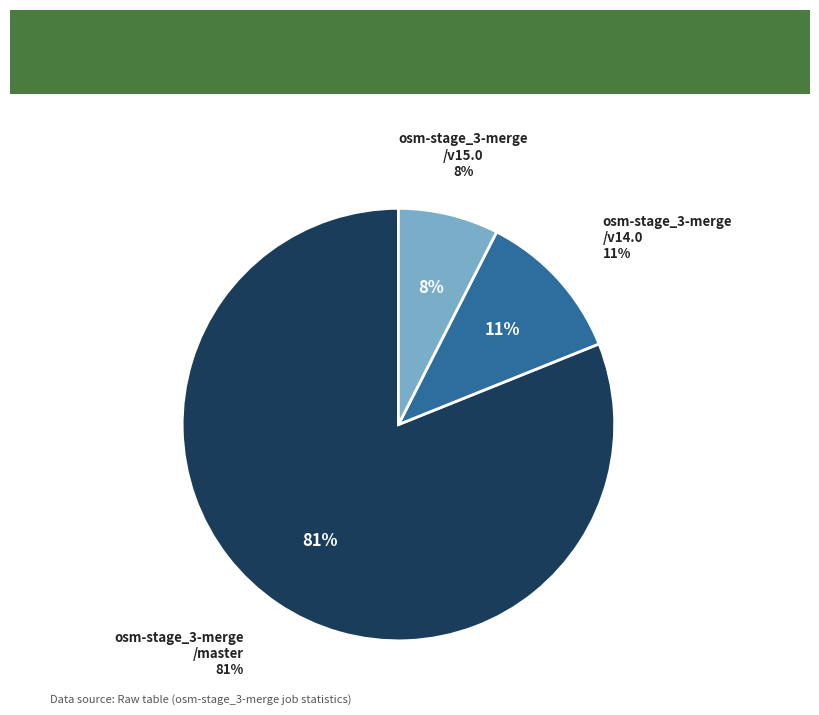

How many segments does this pie chart have?

3